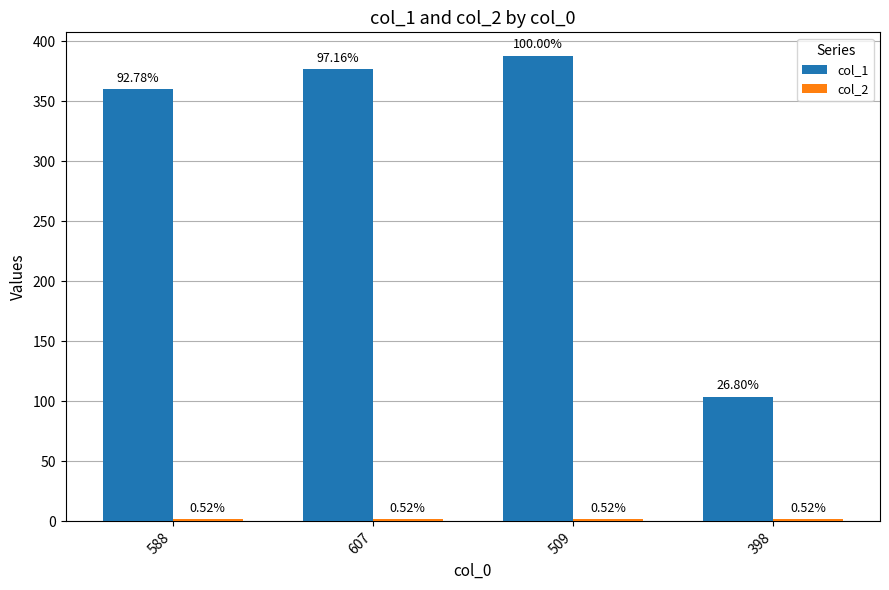

At which label does col_1 reach its minimum?

398